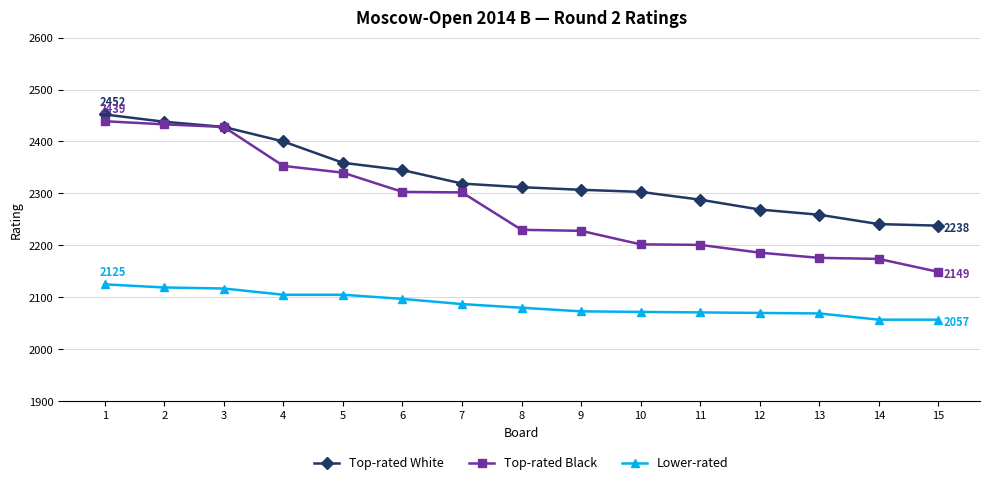

Which series changed the most between 9 and 14?

Top-rated White